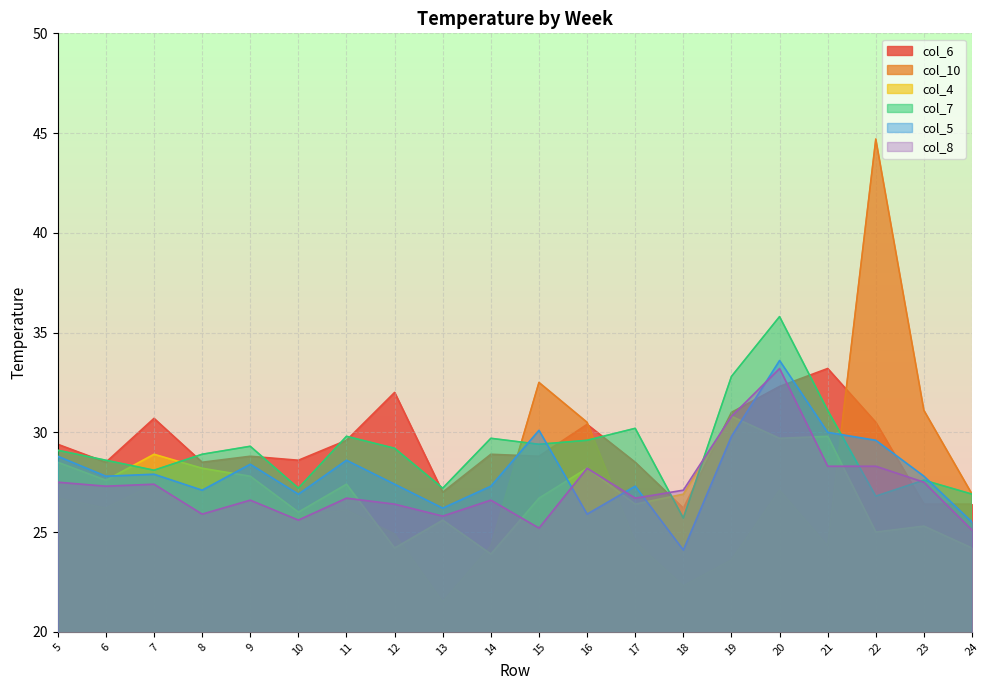

In col_8, how many points are higher than both neighbors (excluding endpoints)?

6